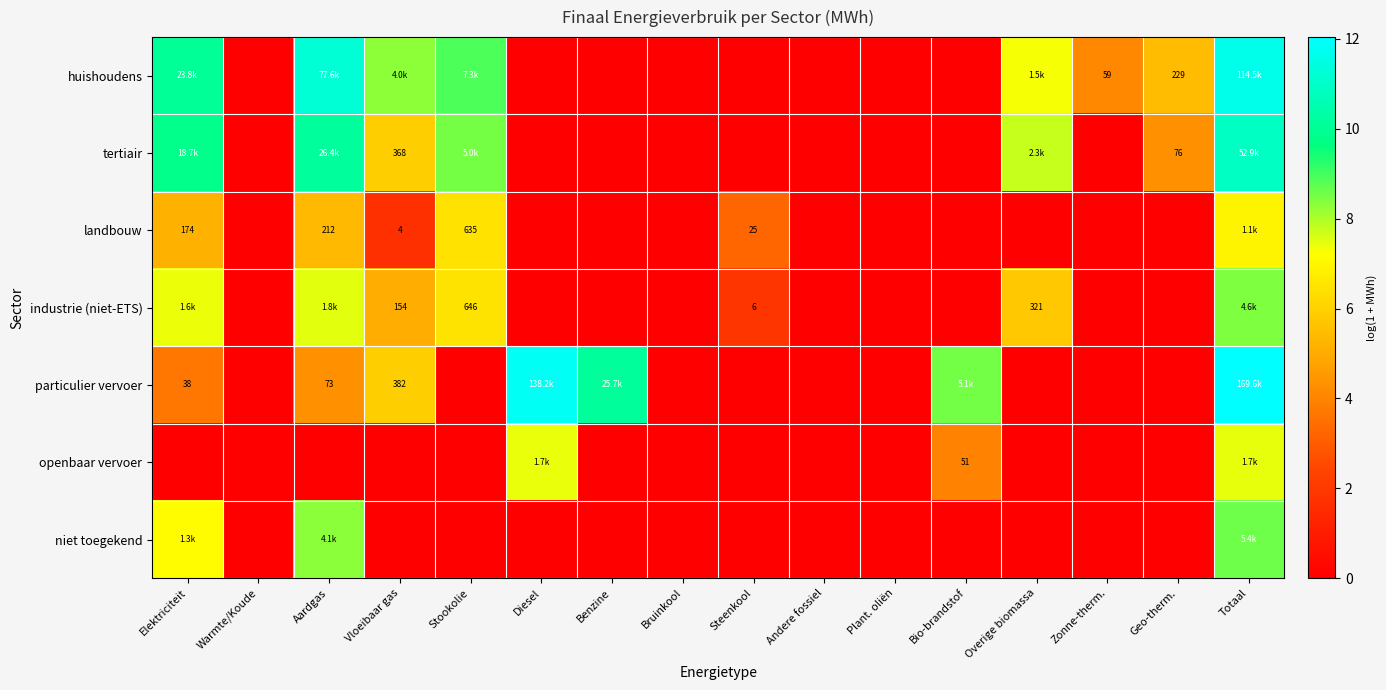

True or false: tertiair has a value of 14.7 at Stookolie.

False